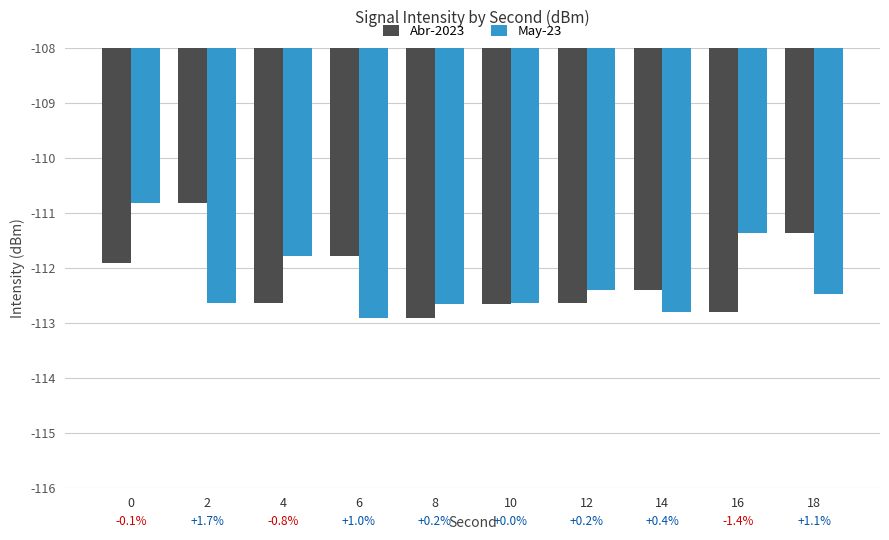

How many bars are there in each group?

2